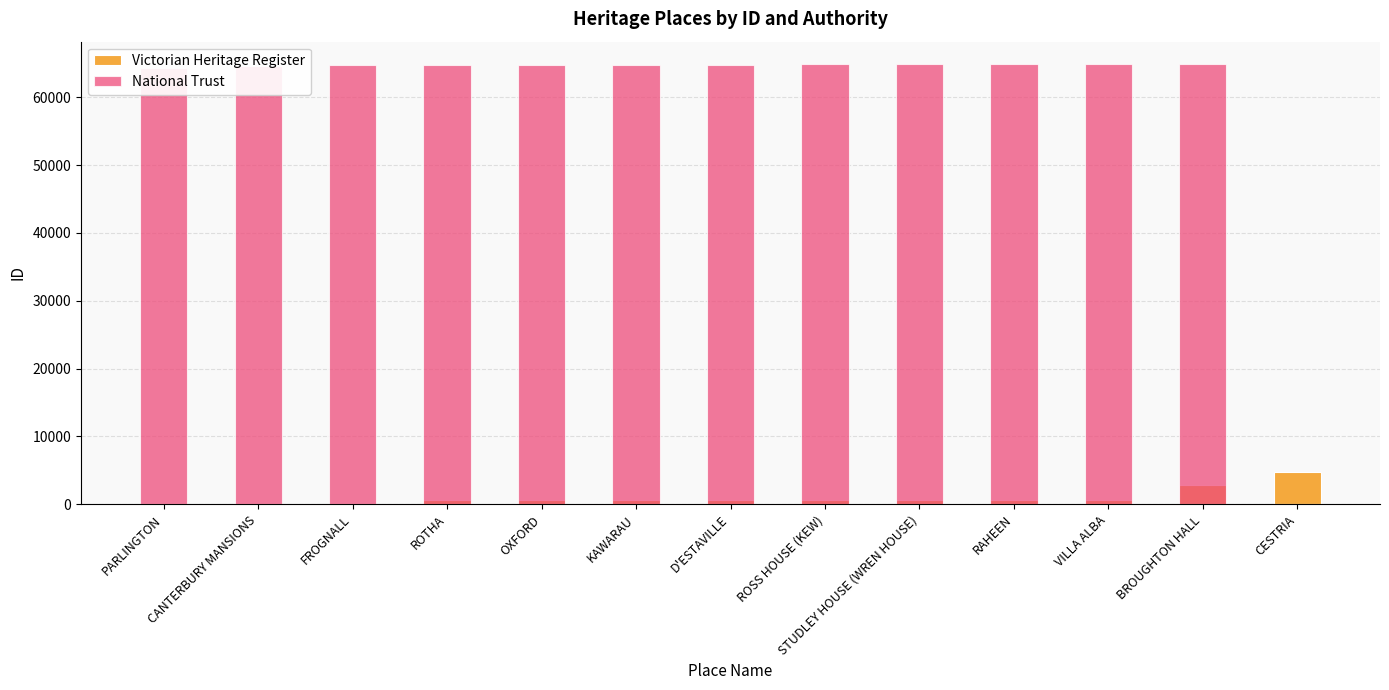

At how many categories does at least one series exceed 63949?

12